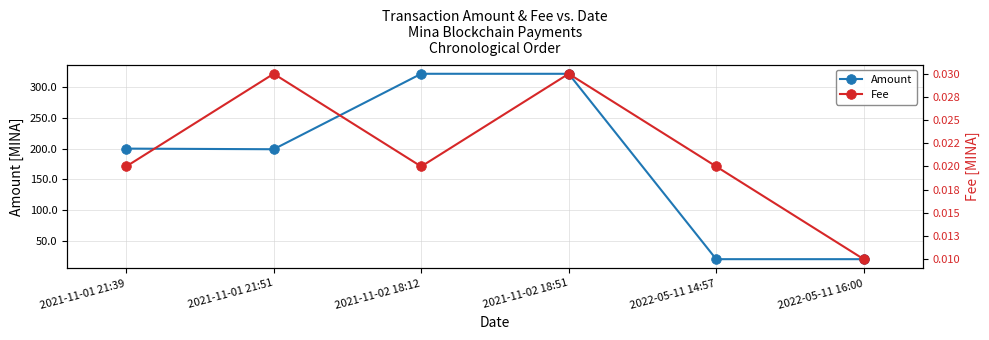

Which series has the largest total across all categories?

Amount